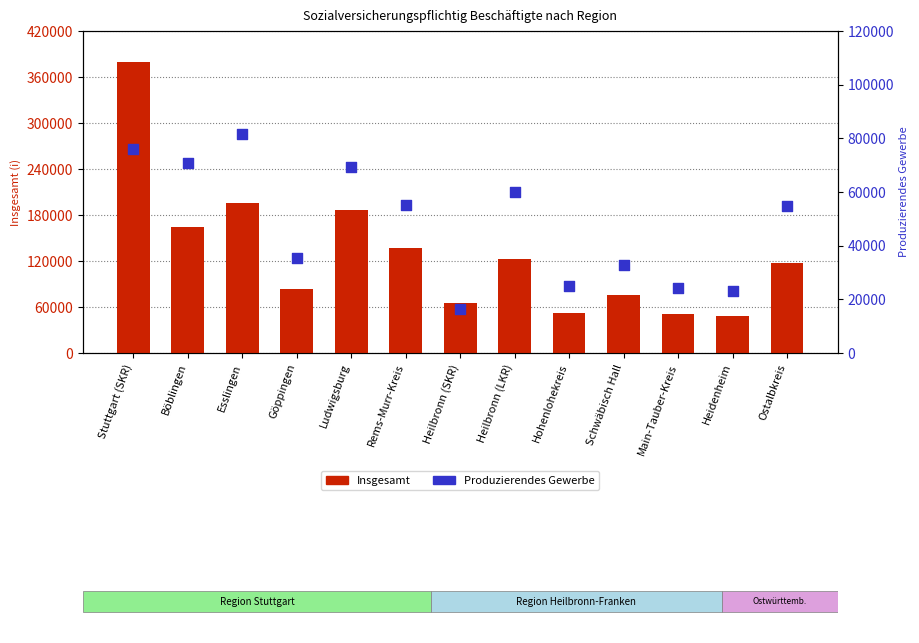

Which series reaches the minimum Y coordinate?

Produzierendes Gewerbe